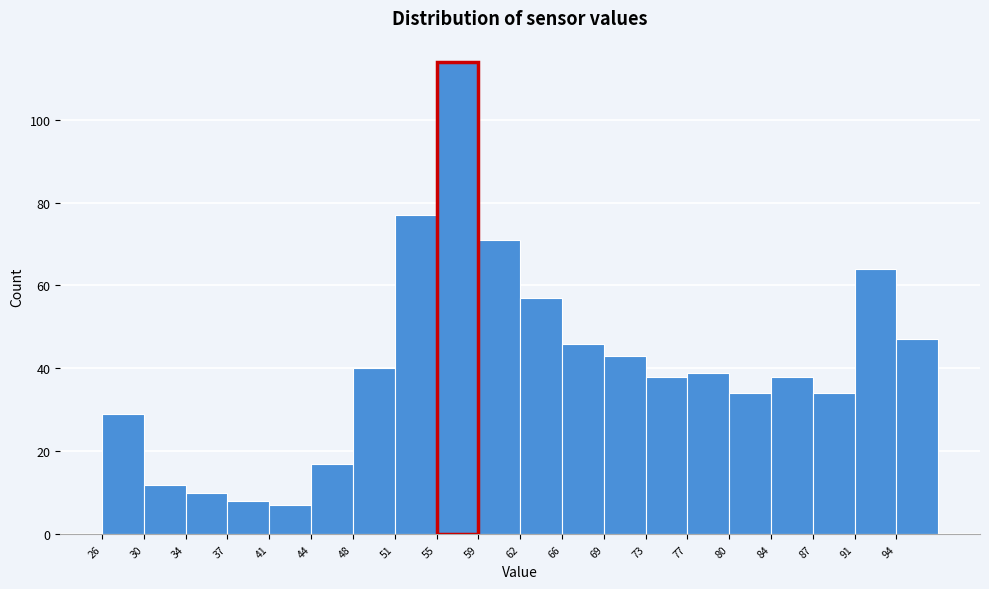

Reading left to right, transcribe this chart: for each bar, give the range it covers on the x-axis and its height. Neither the bar edges nor the heights are printed on the chart, so give them approximately, as read against the axes.

26.5 to 30.0: 30
30.0 to 33.5: 12
33.5 to 37.0: 10
37.0 to 40.5: 8
40.5 to 44.5: 8
44.5 to 48.0: 18
48.0 to 51.5: 40
51.5 to 55.0: 78
55.0 to 58.5: 114
58.5 to 62.0: 72
62.0 to 66.0: 58
66.0 to 69.5: 46
69.5 to 73.0: 44
73.0 to 76.5: 38
76.5 to 80.0: 40
80.0 to 83.5: 34
83.5 to 87.5: 38
87.5 to 91.0: 34
91.0 to 94.5: 64
94.5 to 98.0: 48